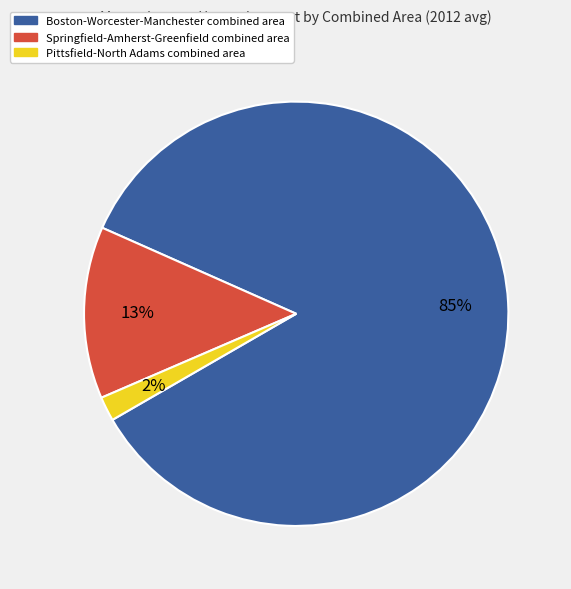

Is there a majority slice in this chart?

Yes